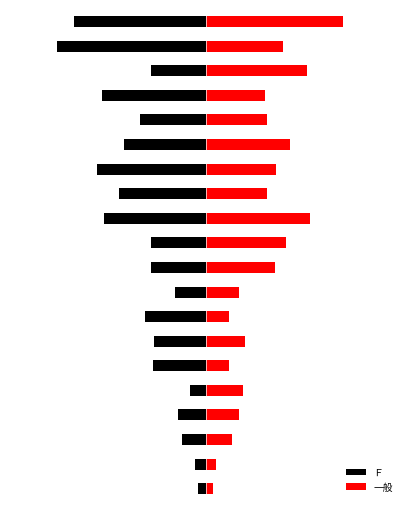

What is the value of the Ｆ bar at the 8th from the left?

-6.8